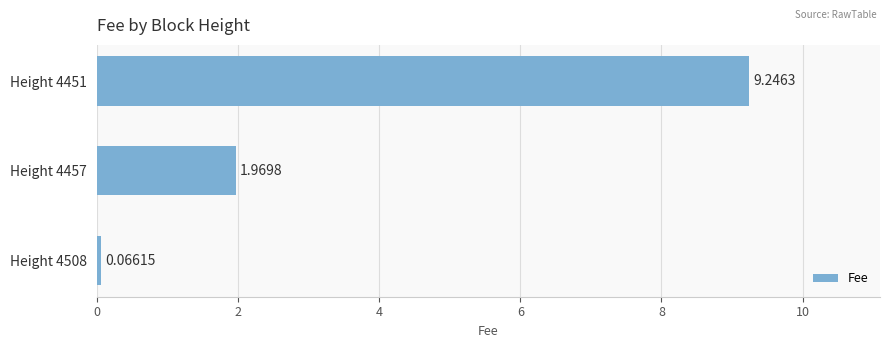

List the labels in order of value, smallest first.

Height 4508, Height 4457, Height 4451